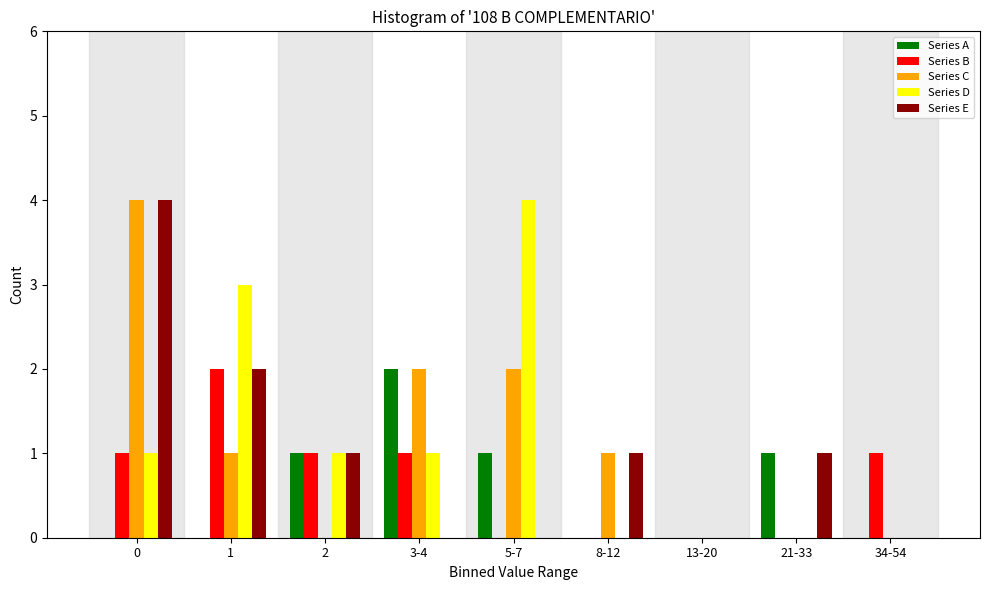

What is the sum of all Series B values?

6